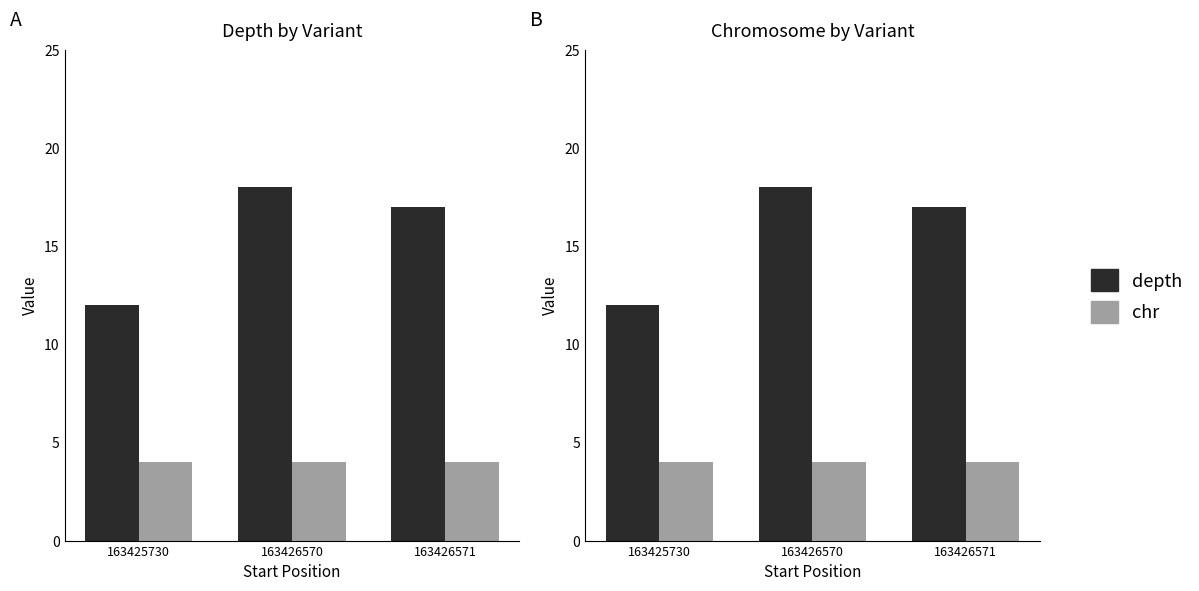

What are all the series names shown in the legend?

depth, chr